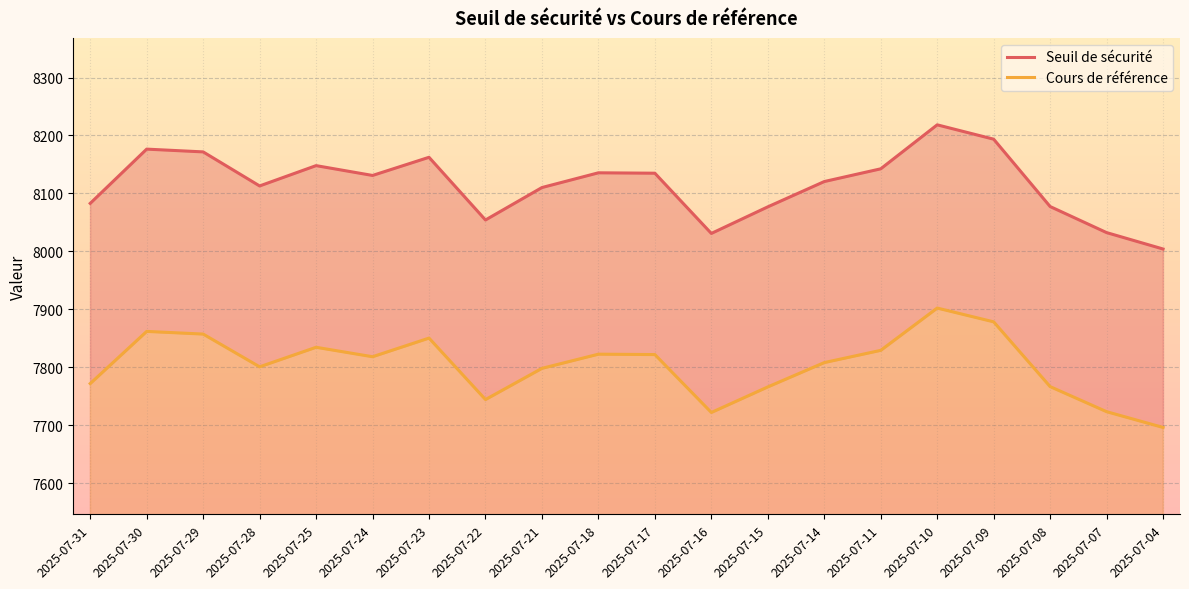

Reading left to right, what are all the values shown in this chart?

Seuil de sécurité: 2025-07-31=8082.8	2025-07-30=8176.4	2025-07-29=8171.7	2025-07-28=8112.9	2025-07-25=8148.0	2025-07-24=8131.0	2025-07-23=8162.3	2025-07-22=8054.2	2025-07-21=8110.1	2025-07-18=8135.6	2025-07-17=8134.9	2025-07-16=8031.0	2025-07-15=8076.9	2025-07-14=8120.5	2025-07-11=8142.5	2025-07-10=8218.3	2025-07-09=8193.6	2025-07-08=8077.4	2025-07-07=8032.4	2025-07-04=8004.1
Cours de référence: 2025-07-31=7772.0	2025-07-30=7862.0	2025-07-29=7857.4	2025-07-28=7800.9	2025-07-25=7834.6	2025-07-24=7818.3	2025-07-23=7850.4	2025-07-22=7744.4	2025-07-21=7798.2	2025-07-18=7822.7	2025-07-17=7822.0	2025-07-16=7722.1	2025-07-15=7766.2	2025-07-14=7808.2	2025-07-11=7829.3	2025-07-10=7902.2	2025-07-09=7878.5	2025-07-08=7766.7	2025-07-07=7723.5	2025-07-04=7696.3